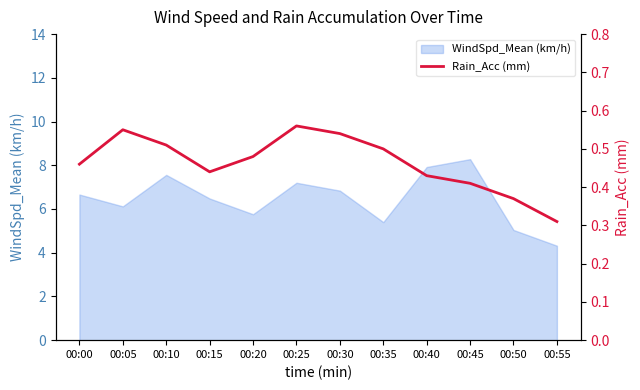

True or false: the data shows 0.4 at 00:45.

True